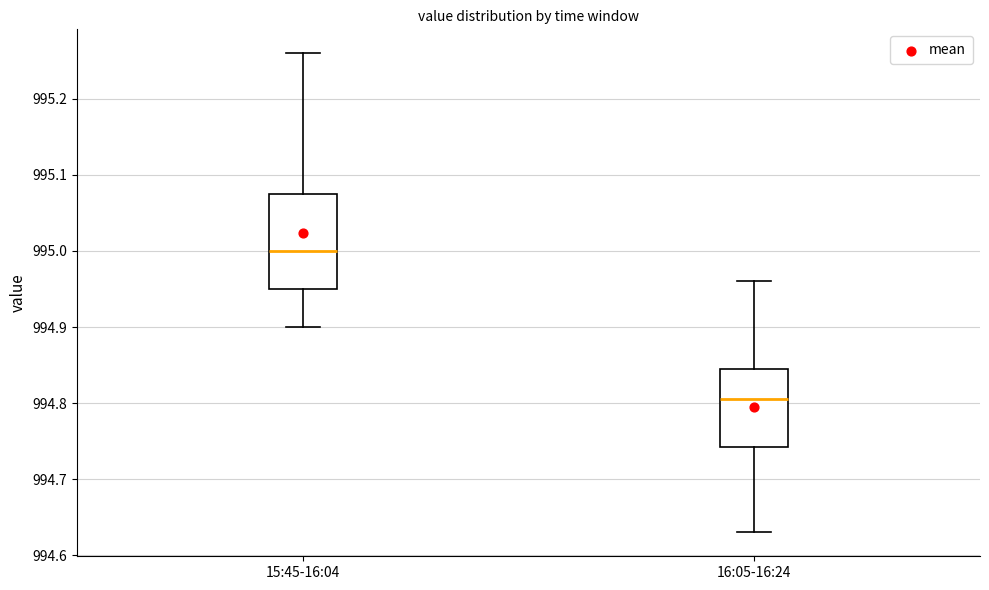

Reading left to right, transcribe this box plot: for each box, give where its median line is, the range the box spans, and where its two whiskers end, as read against the y-axis. The values are not printed on the chart, so give them approximately, as read against the axis.

15:45-16:04: median 995.00, box 994.95 to 995.08, whiskers 994.90 to 995.26
16:05-16:24: median 994.81, box 994.74 to 994.85, whiskers 994.63 to 994.96